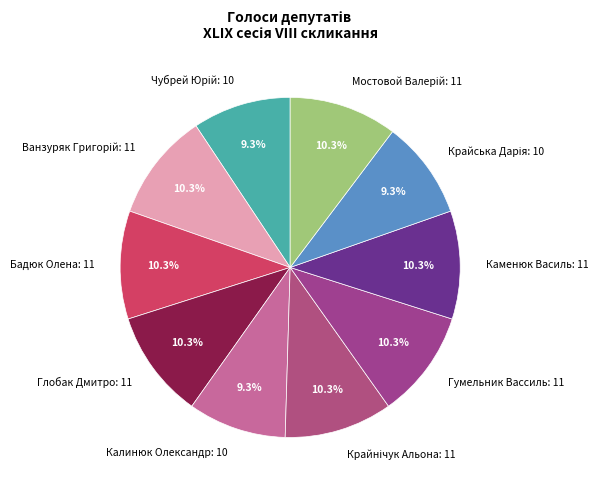

What percentage is NOT represented by Глобак Дмитро?

89.7%